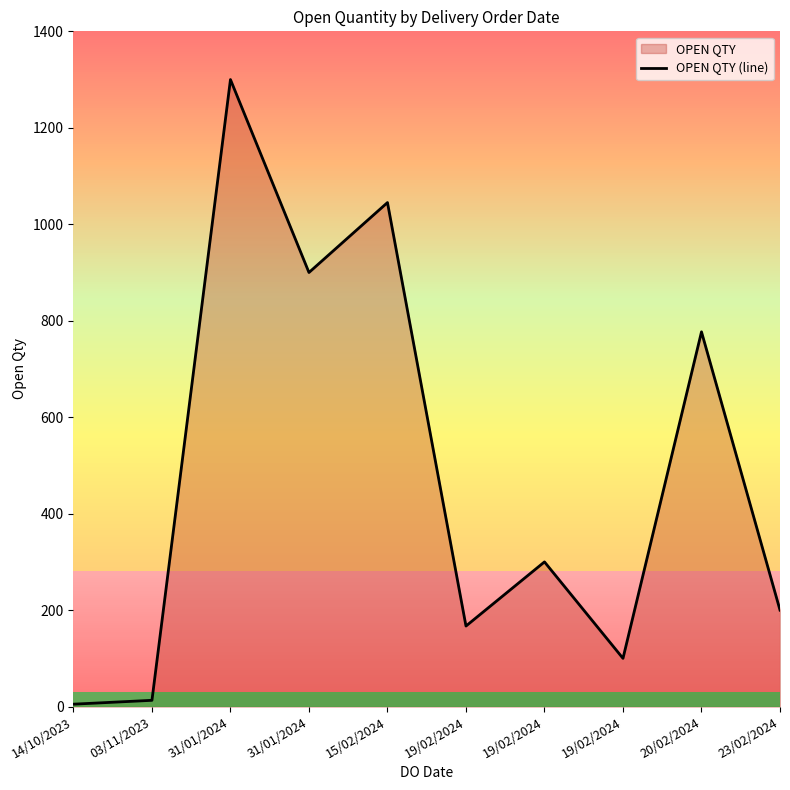

Does the chart have visible grid lines?

No